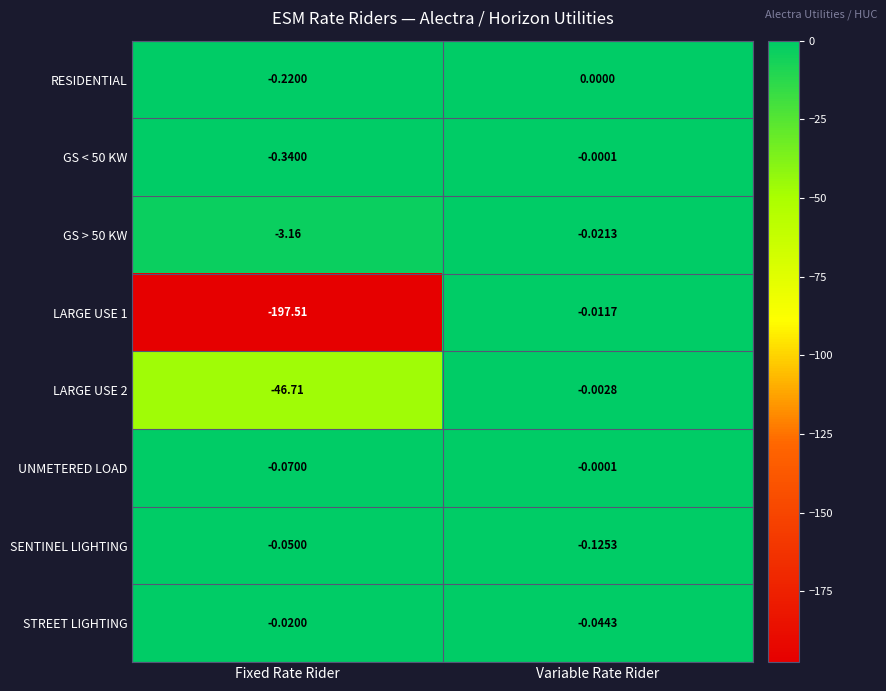

Which category has the highest value in the STREET LIGHTING series?

Fixed Rate Rider